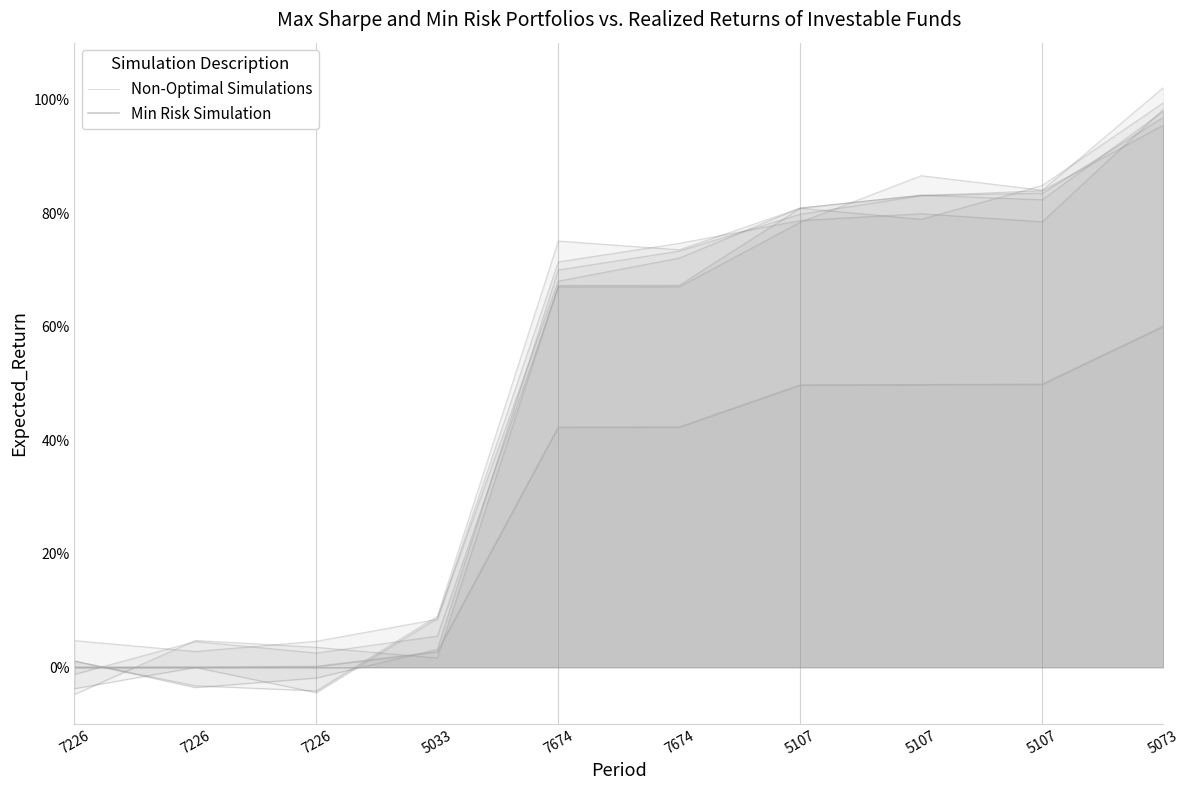

Where is Min Risk Simulation nearest to the value 30?

7674